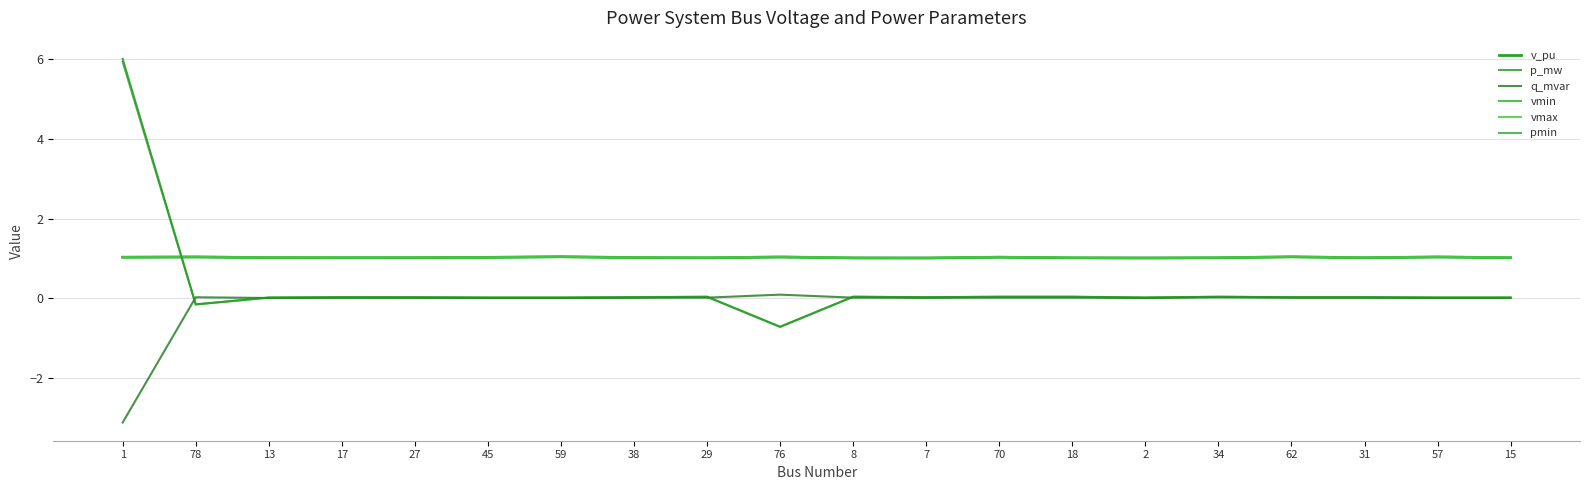

What is the difference between the highest and lowest values at 17?

1.0